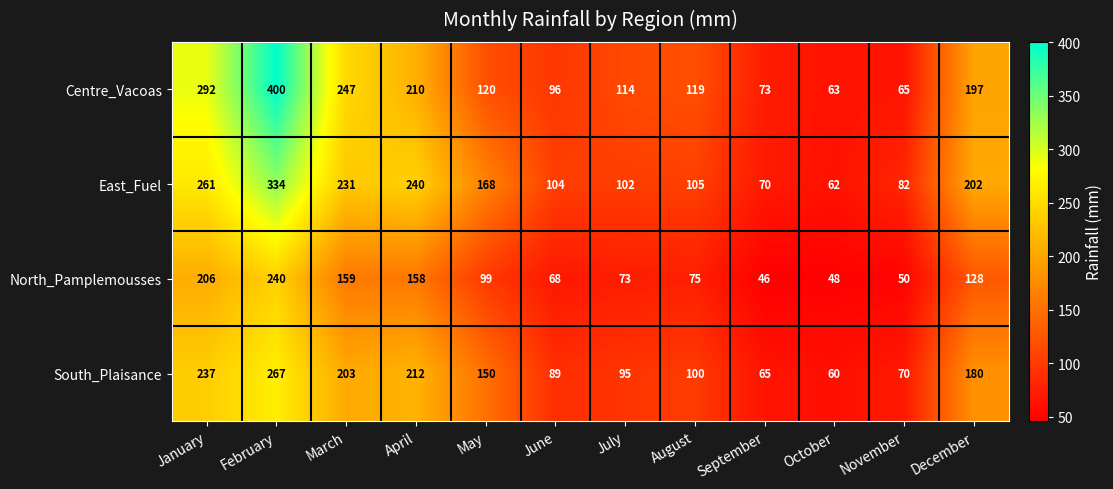

What is the sum of all South_Plaisance values?

1728